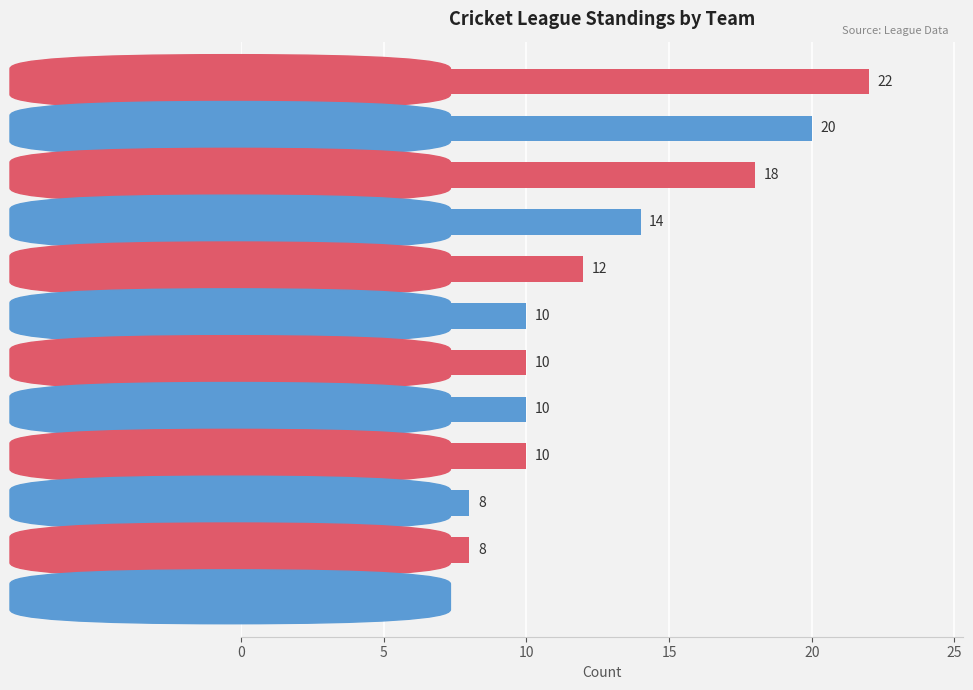

The value at Citrus is 10. True or false?

True